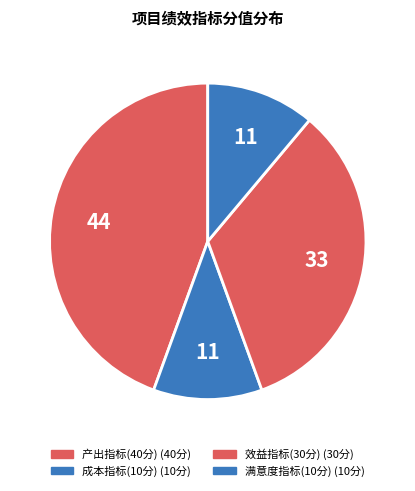

Count the number of slices in the pie.

4